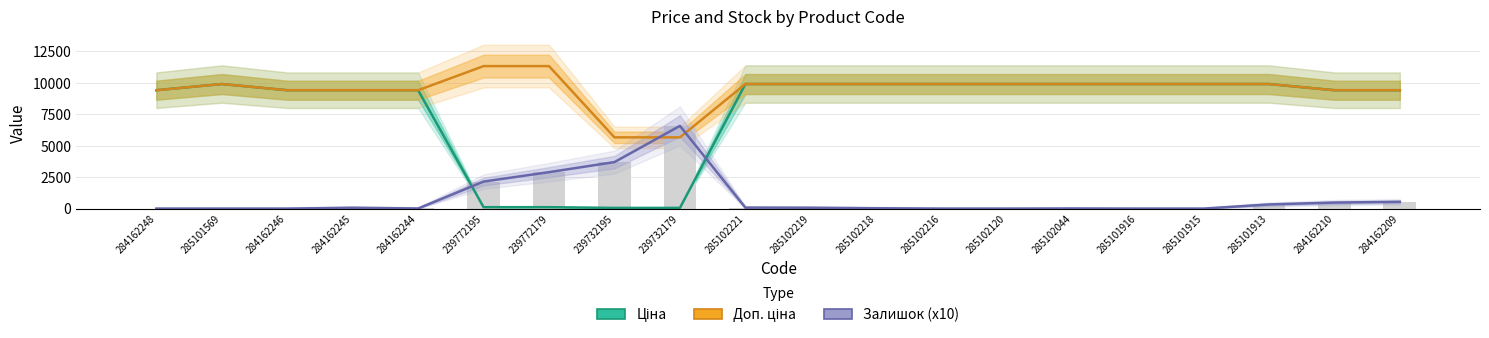

What is the lowest value of the Доп. ціна series?

5667.0